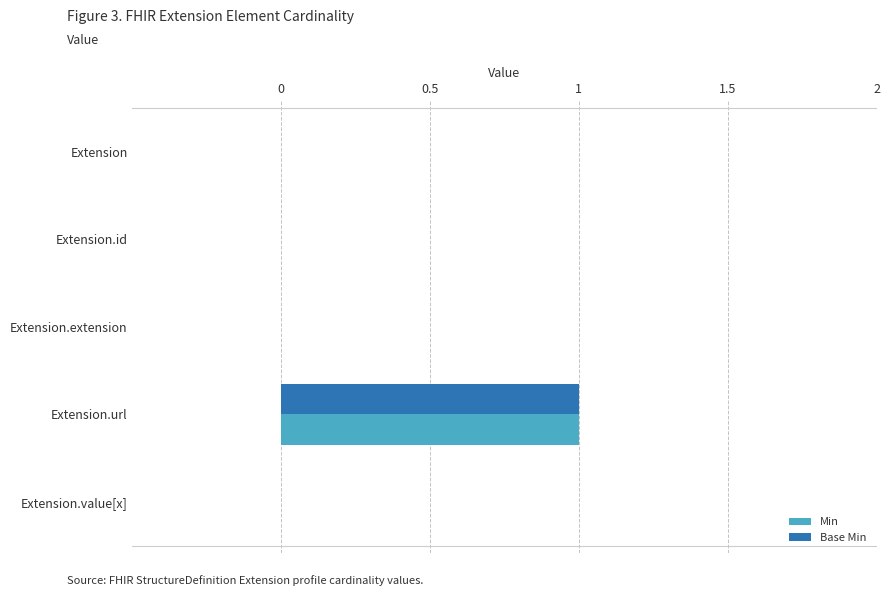

What is the highest value of the Base Min series?

1